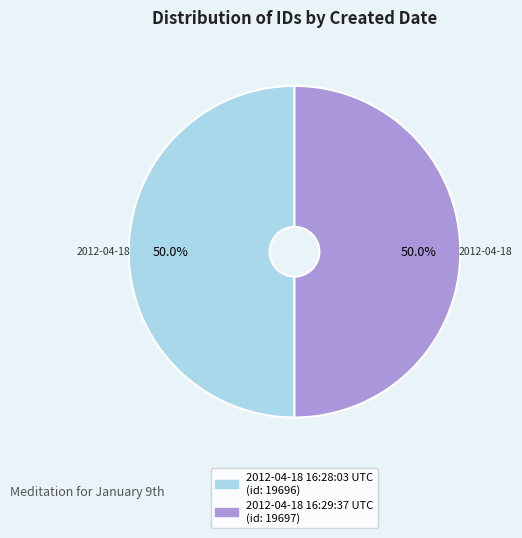

Approximately how many times larger is the value at 2012-04-18 16:29:37 UTC compared to 2012-04-18 16:28:03 UTC?

1.0